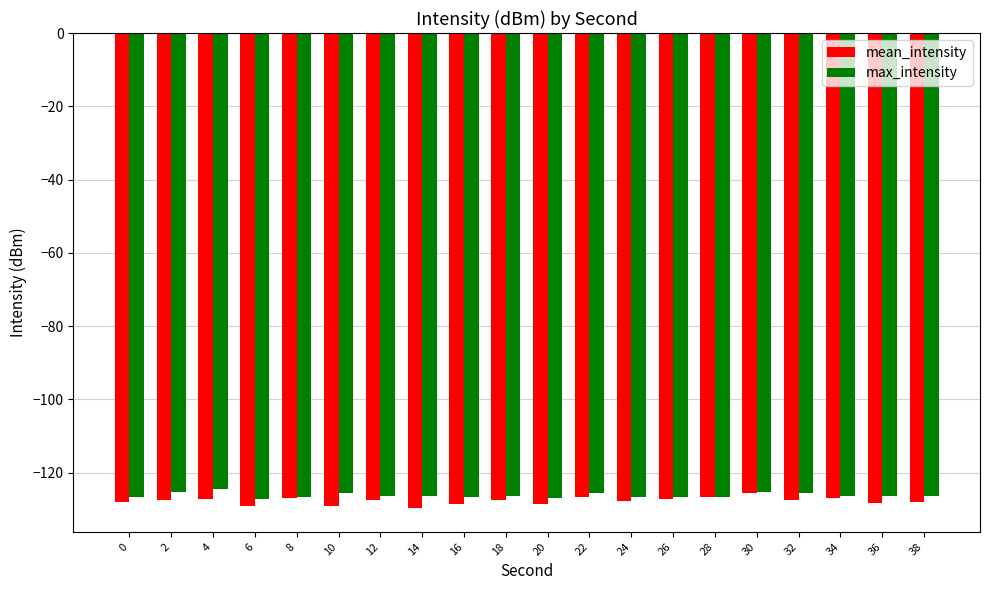

What is the sum of the mean_intensity values at 34 and 20?

-255.5